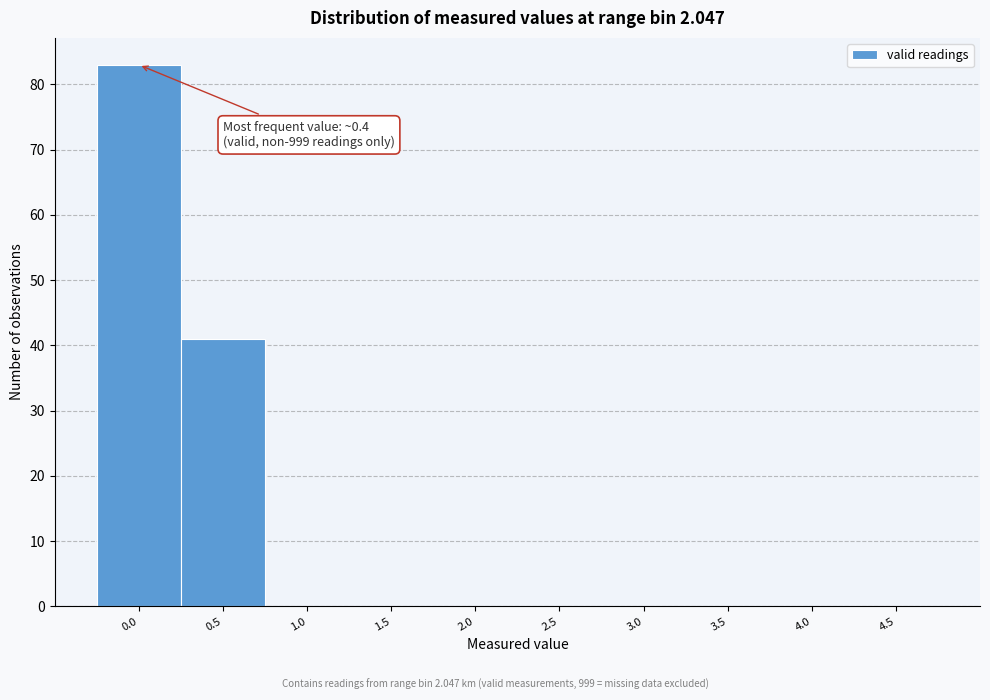

Reading right to left, extract all data points from this chart.

4.5=0	4.0=0	3.5=0	3.0=0	2.5=0	2.0=0	1.5=0	1.0=0	0.5=41	0.0=83